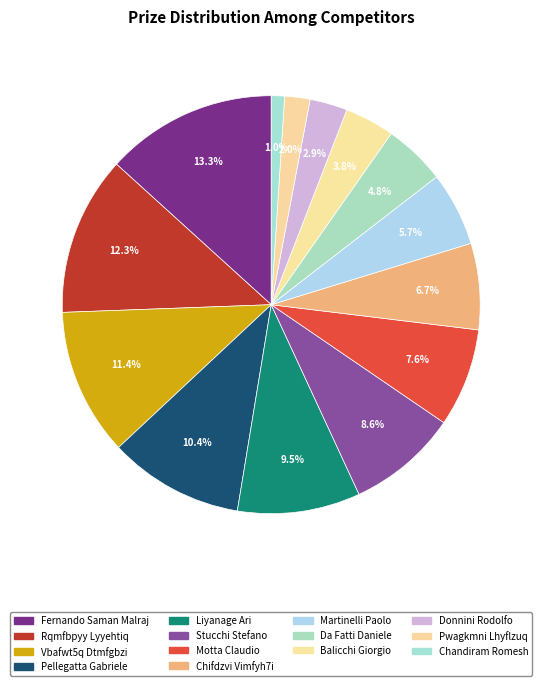

Which has a higher value, Chandiram Romesh or Martinelli Paolo?

Martinelli Paolo